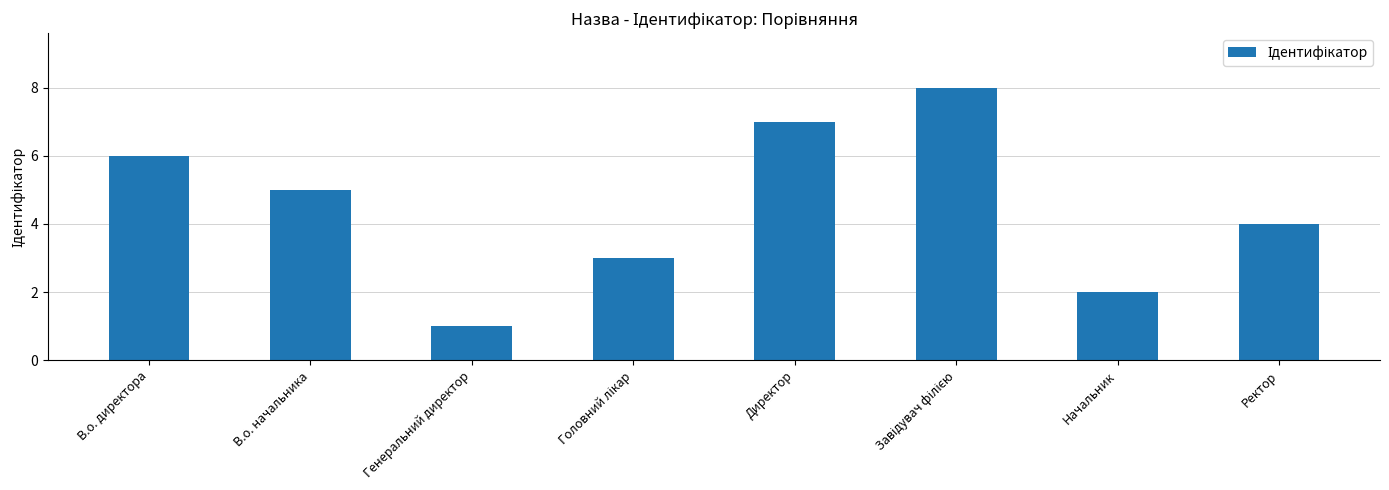

What is the change in value from Генеральний директор to Начальник?

+1